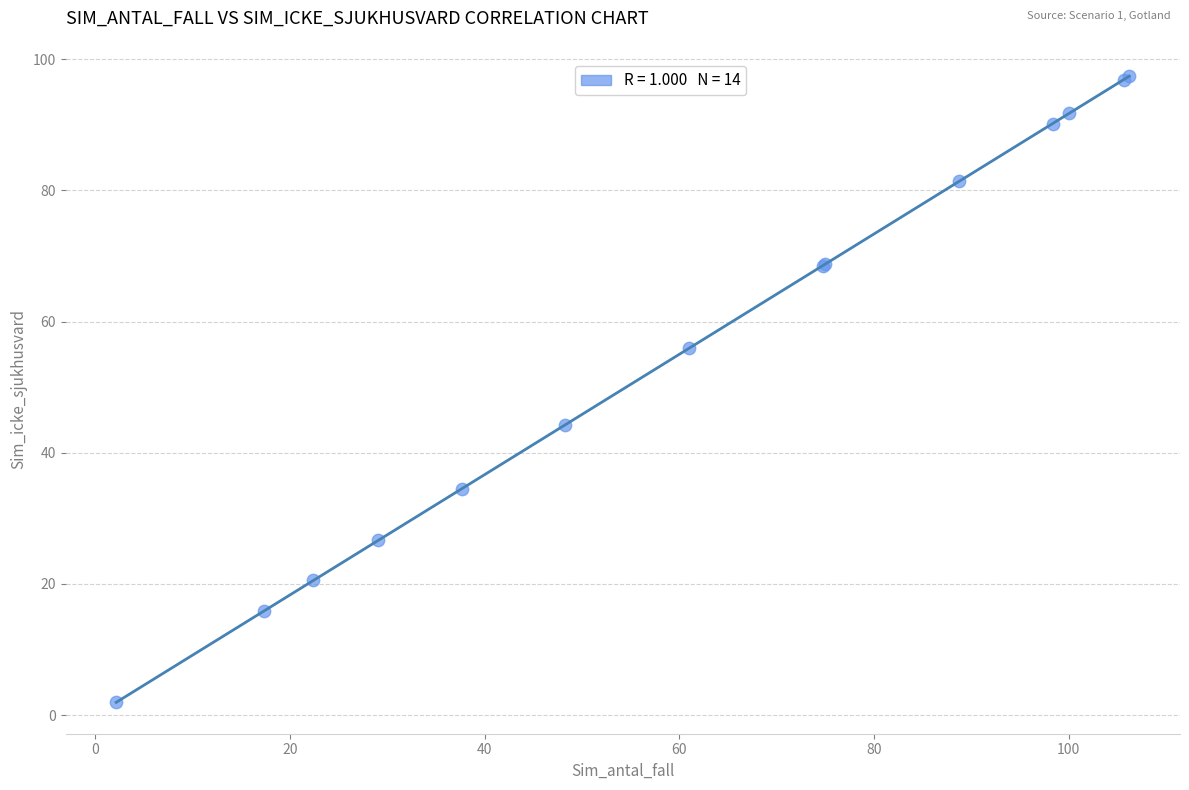

What Y value in the scatter plot is closest to 49?

44.3